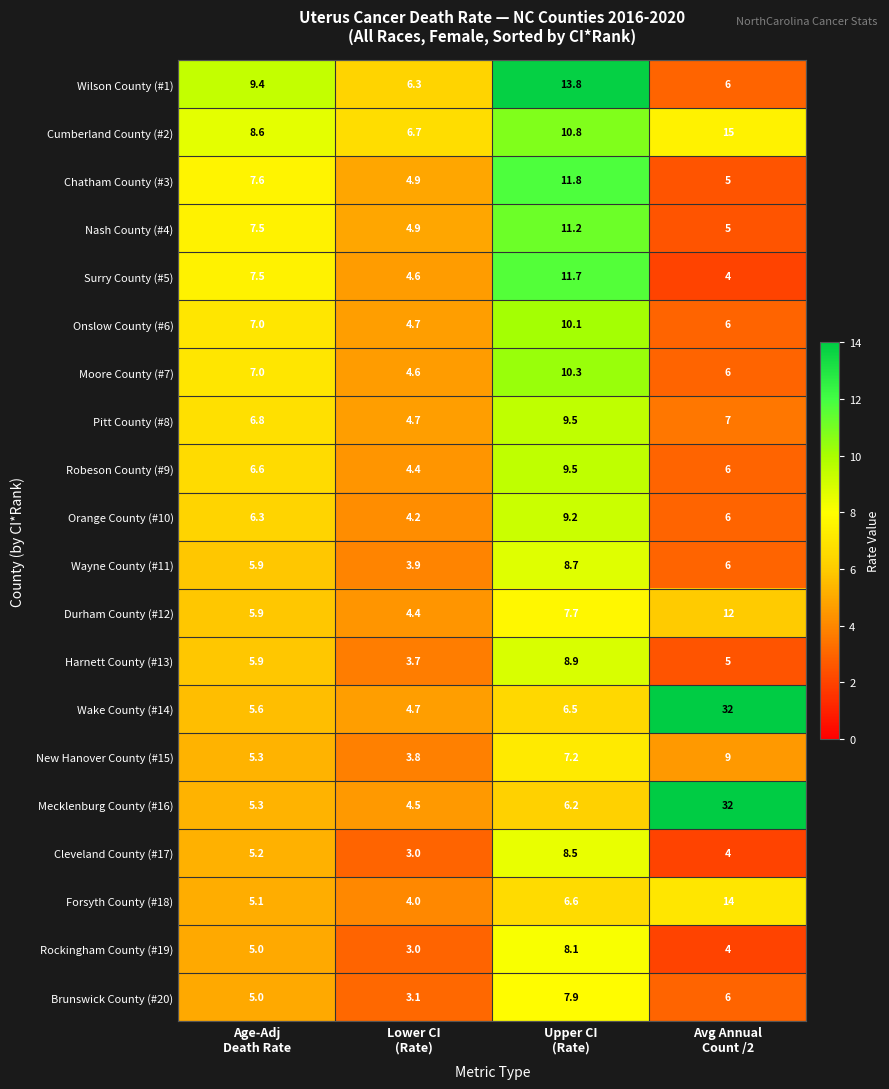

What is the minimum value shown in the chart?

3.0